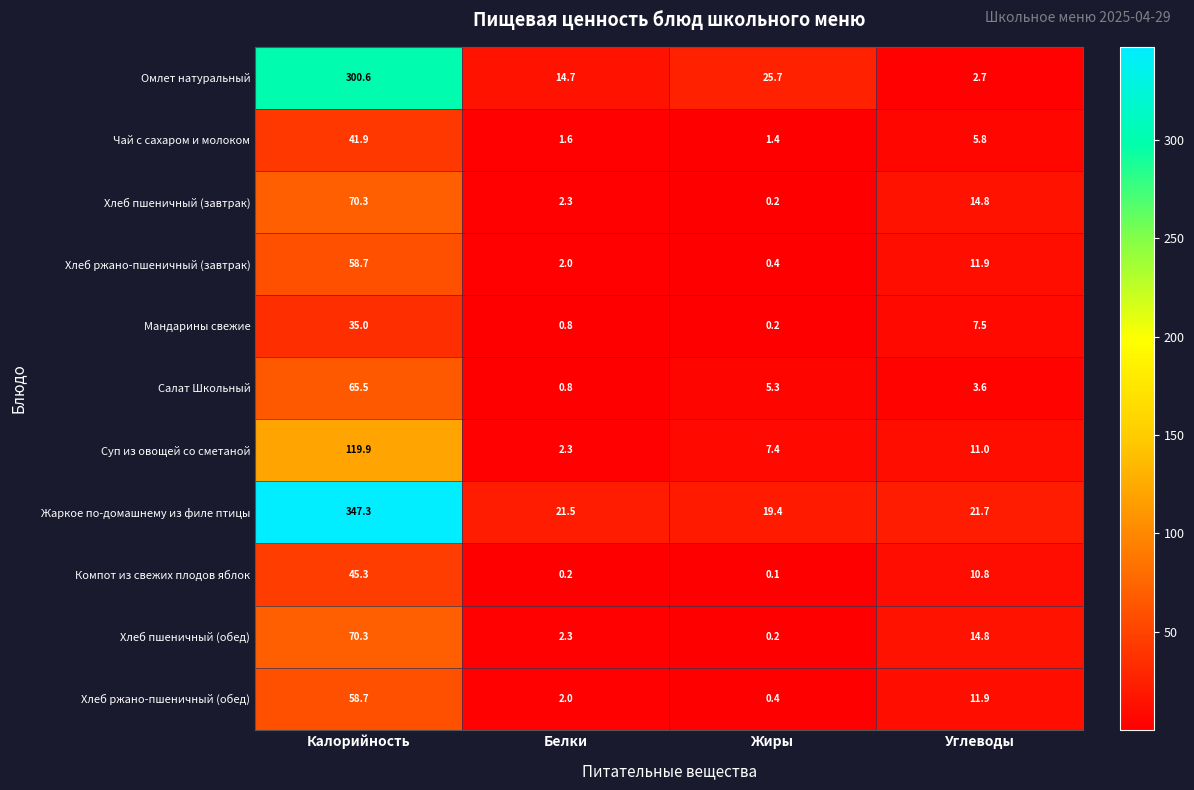

Between Калорийность and Углеводы, which series saw the biggest shift?

Жаркое по-домашнему из филе птицы